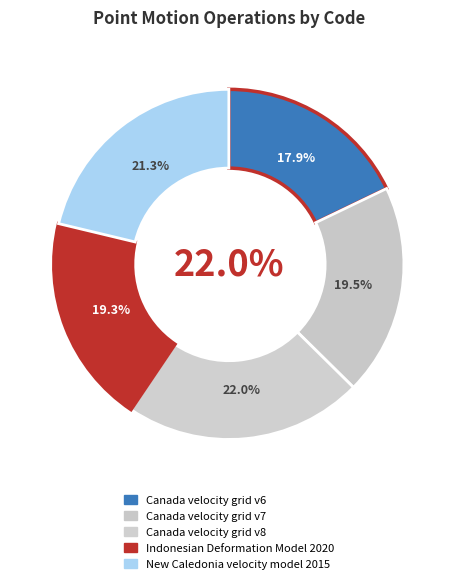

To the nearest percent, what portion does Canada velocity grid v8 represent?

22%